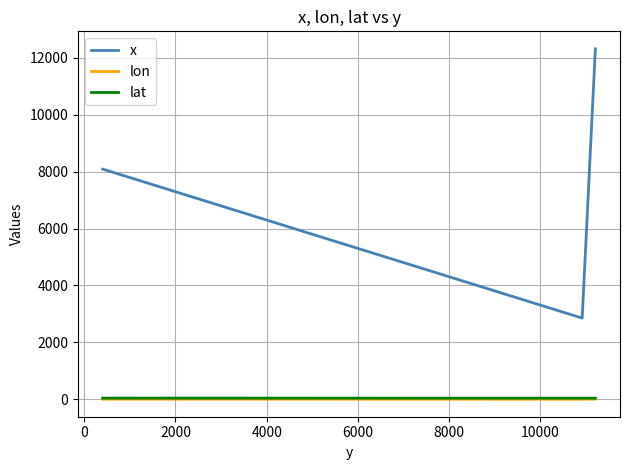

What is the maximum value shown in the chart?

12307.0